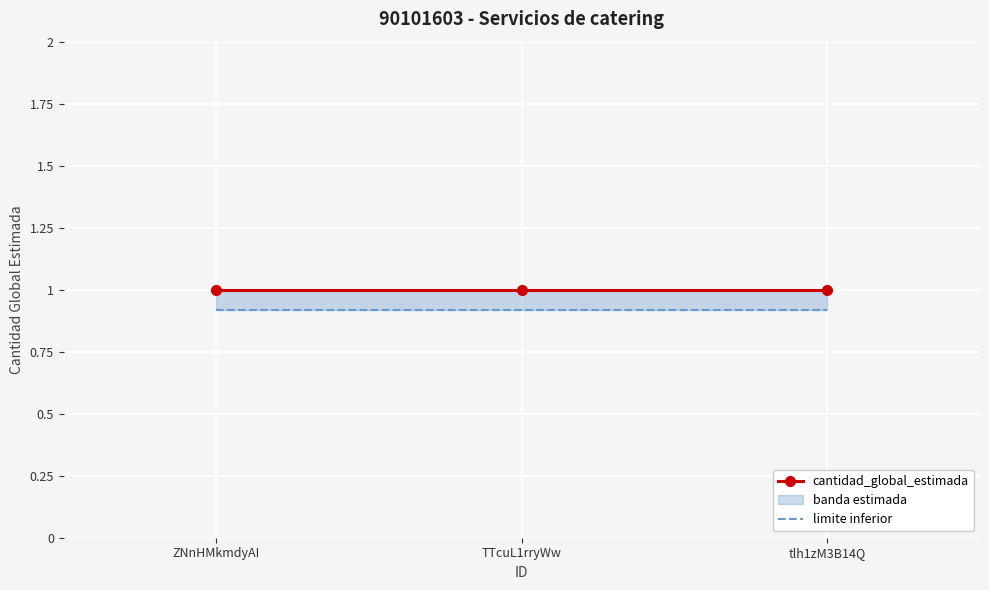

At which label is limite inferior closest to 0?

ZNnHMkmdyAI